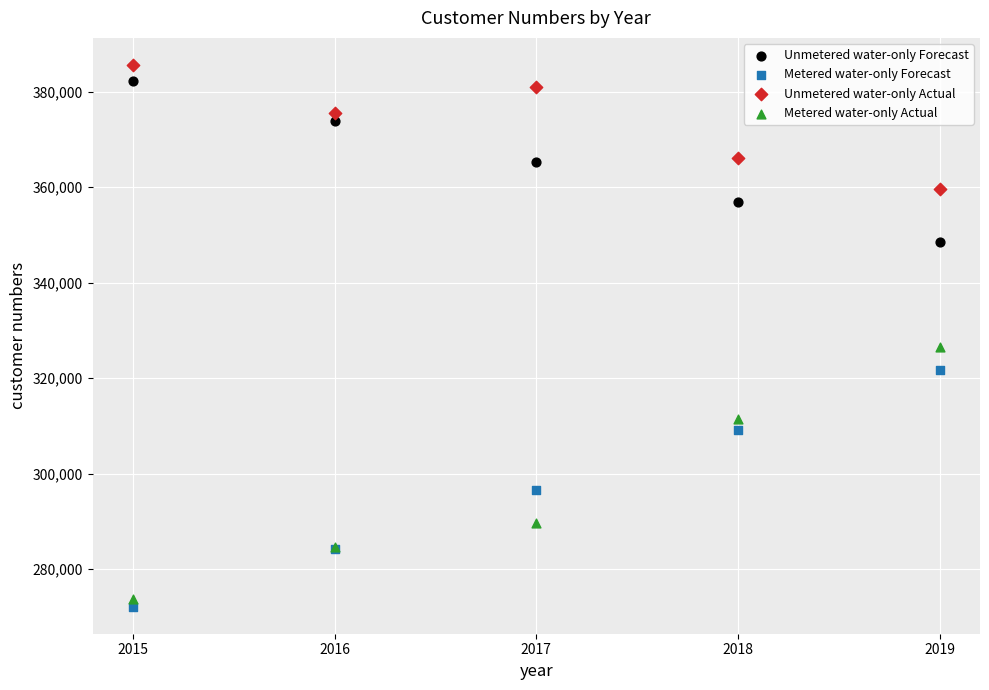

In the Metered water-only Actual series, what Y value is closest to 300189?

289755.6